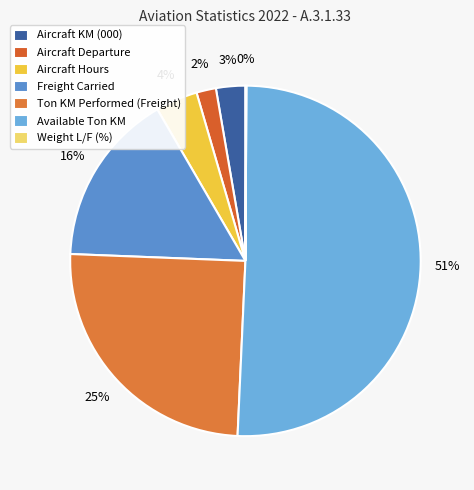

What is the smallest slice in the pie chart?

Weight L/F (%)